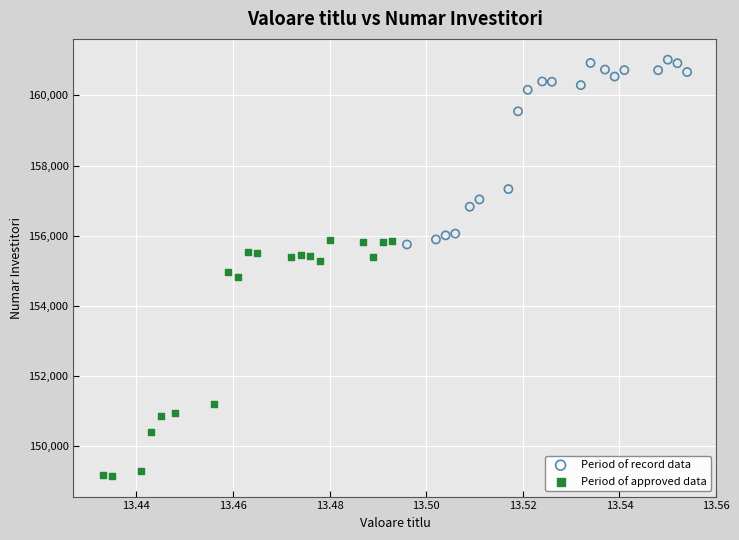

Which series has the largest Y range (max minus min)?

Period of approved data